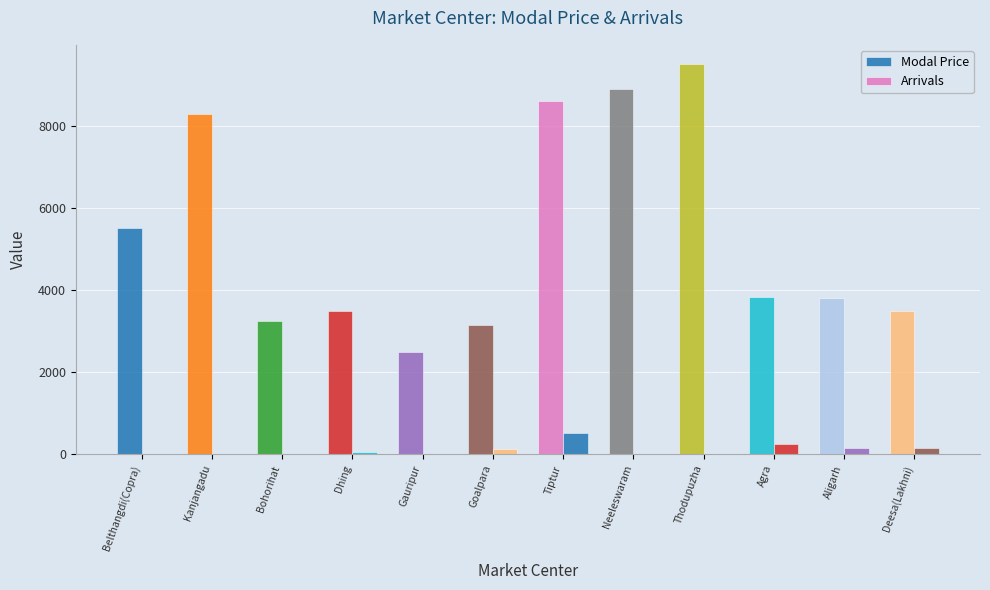

Reading right to left, transcribe all the data shown in this chart.

Modal Price: 3500	3800	3820	9500	8900	8611	3150	2500	3500	3250	8300	5500
Arrivals: 157	150	259	12	2	516	120	12	60	9	5	0